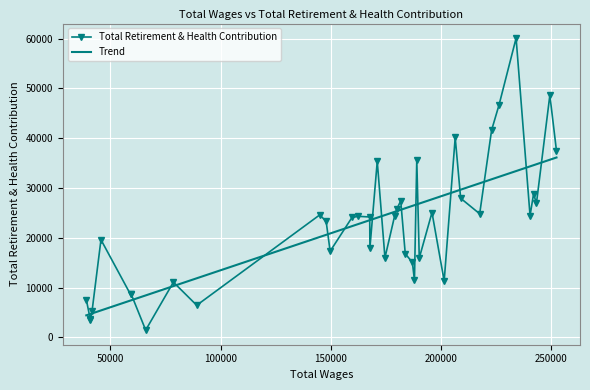

Rank the series by their maximum value, from highest to lowest.

Total Retirement & Health Contribution, Trend